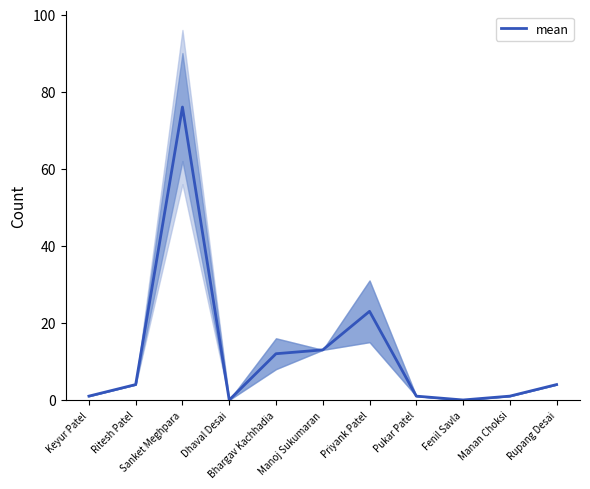

List the labels in order of value, largest first.

Sanket Meghpara, Priyank Patel, Manoj Sukumaran, Bhargav Kachhadia, Ritesh Patel, Rupang Desai, Keyur Patel, Pukar Patel, Manan Choksi, Dhaval Desai, Fenil Savla